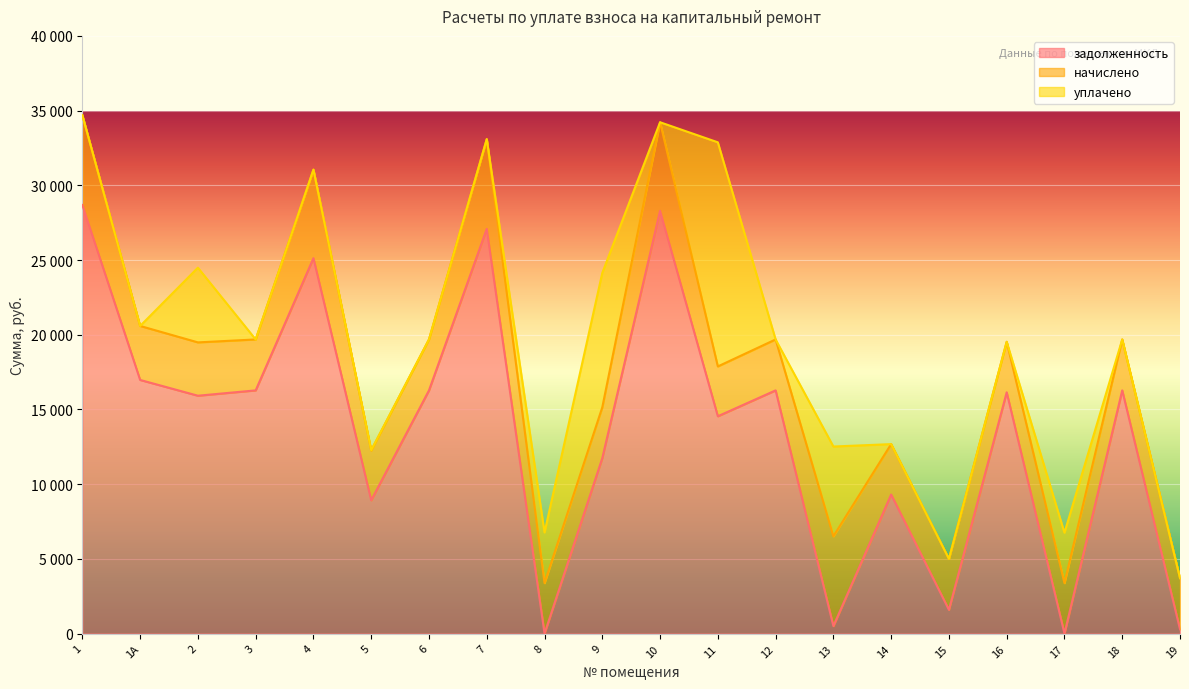

What are all the series names shown in the legend?

задолженность, начислено, уплачено